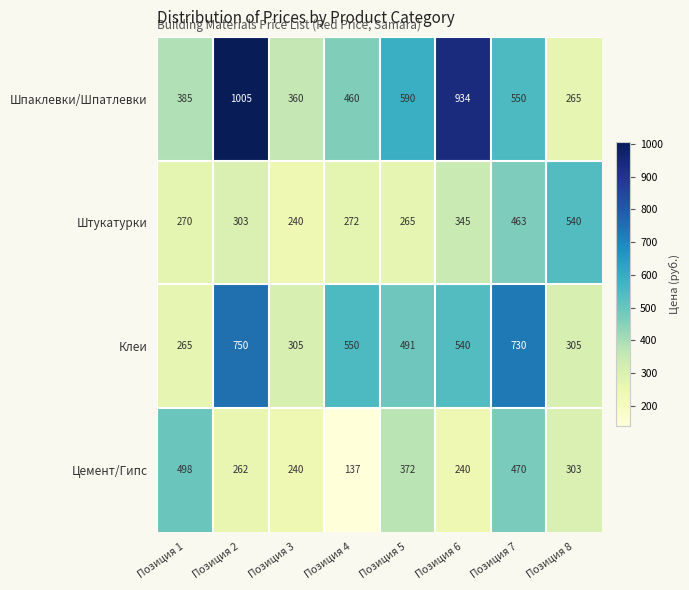

Rank the series at Позиция 4 from highest to lowest value.

Клеи, Шпаклевки/Шпатлевки, Штукатурки, Цемент/Гипс